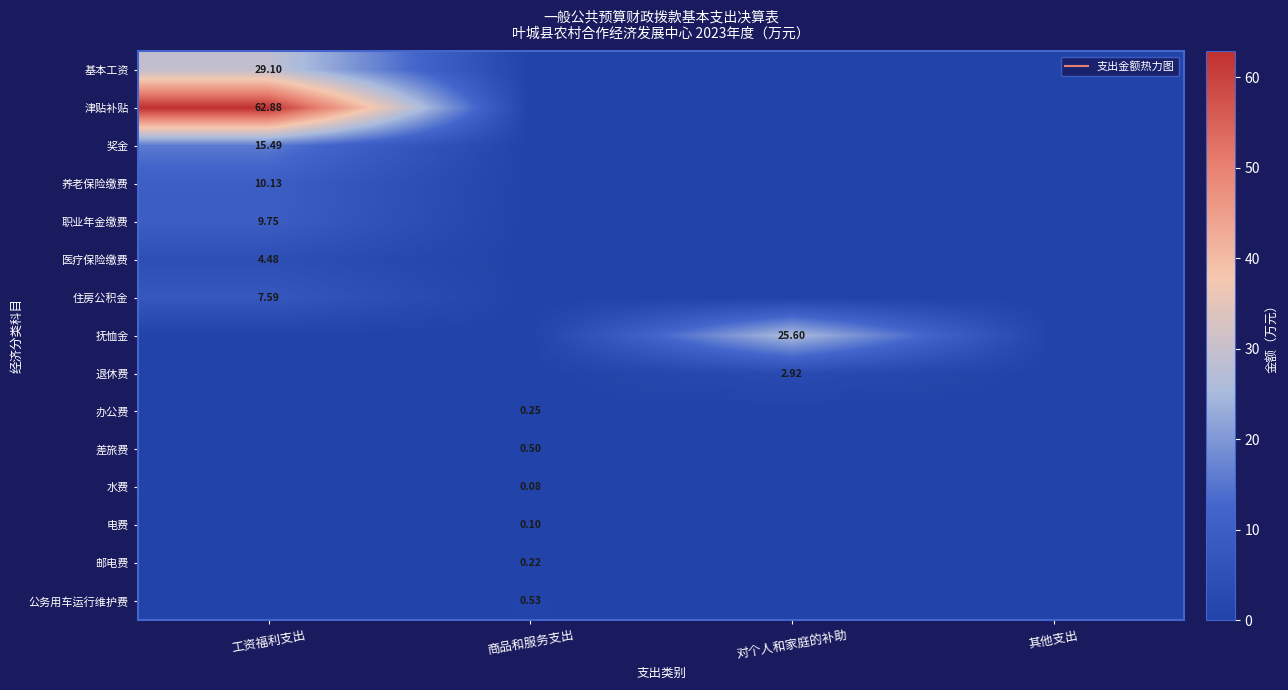

True or false: 抚恤金 has a value of 16.4 at 工资福利支出.

False